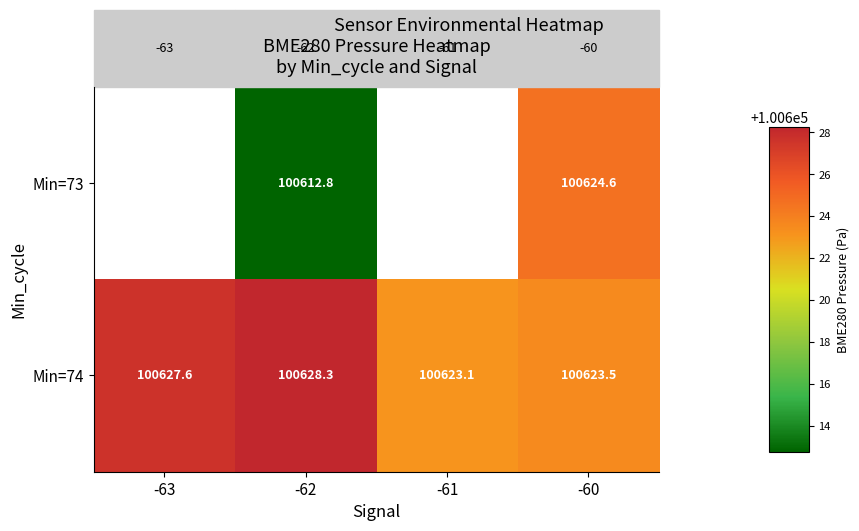

Which category has the highest value across all series?

-62